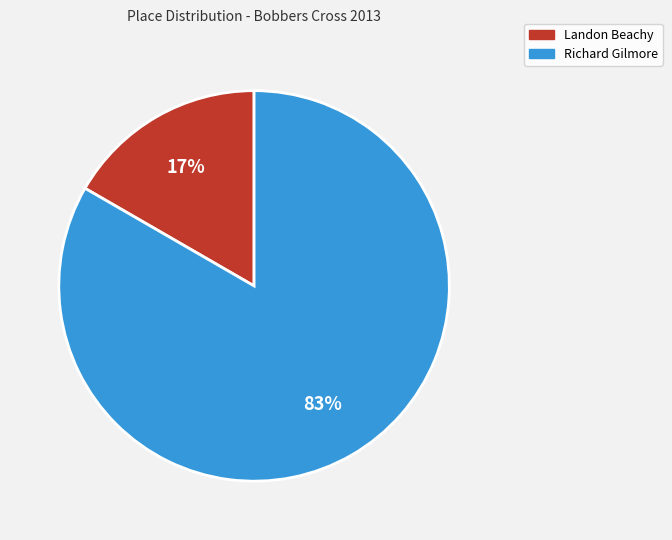

Do Richard Gilmore and Landon Beachy together represent more than half of the pie?

Yes